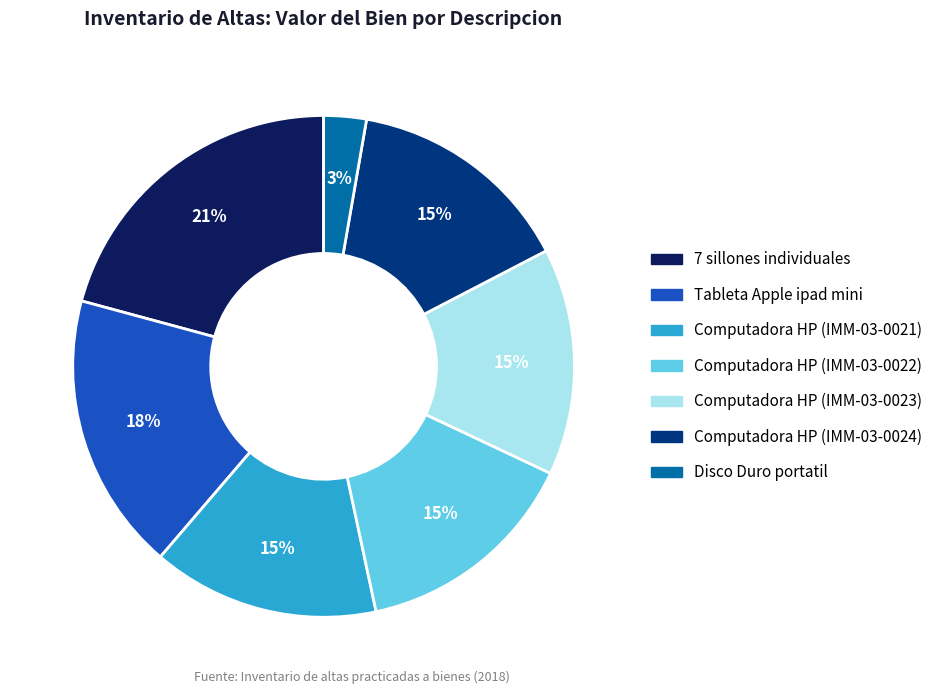

What is the ratio of the value at Disco Duro portatil to the value at Tableta Apple ipad mini?

0.2